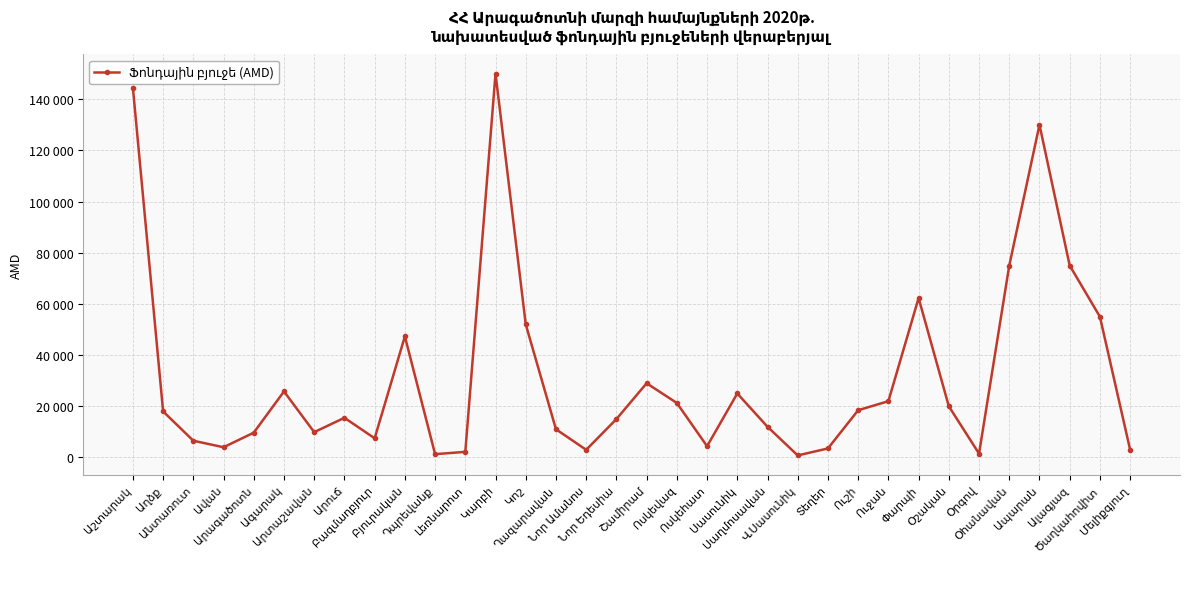

Reading left to right, extract all data points from this chart.

Աշտարակ=144500.0	Աղձք=18000.0	Անտառուտ=6542.2	Ավան=4000.0	Արագածոտն=9700.0	Ագարակ=25800.0	Արտաշավան=9900.0	Արուճ=15500.0	Բազմաղբյուր=7500.0	Բյուրական=47310.0	Դպրեվանք=1297.2	Լեռնարոտ=2200.0	Կարբի=150000.0	Կոշ=52000.0	Ղազարավան=11019.5	Նոր Ամանոս=3000.0	Նոր Եդեսիա=15000.0	Շամիրամ=29000.0	Ոսկեվազ=21300.0	Ոսկեհատ=4400.0	Սասունիկ=25000.0	Սաղմոսավան=12000.0	Վ.Սասունիկ=800.0	Տեղեր=3536.0	Ուշի=18464.8	Ուջան=22000.0	Փարպի=62300.0	Օշական=20000.0	Օրգով=1500.0	Օհանավան=75000.0	Ապարան=130000.0	Ալագյազ=75000.0	Ծաղկահովիտ=55000.0	Մելիքգյուղ=3000.0